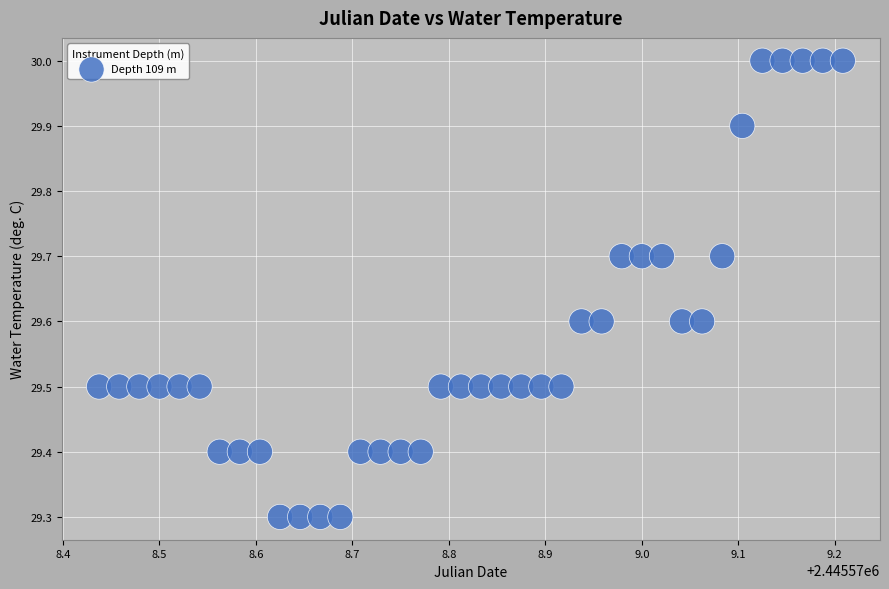

What is the range of Y values (max minus min)?

0.7